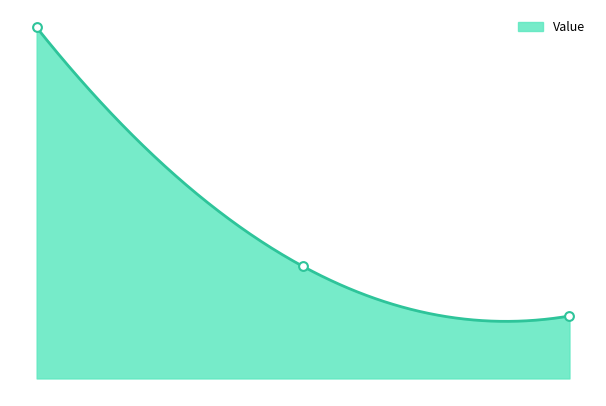

Approximately how many times larger is the value at 2.00 compared to 0.00?

0.2